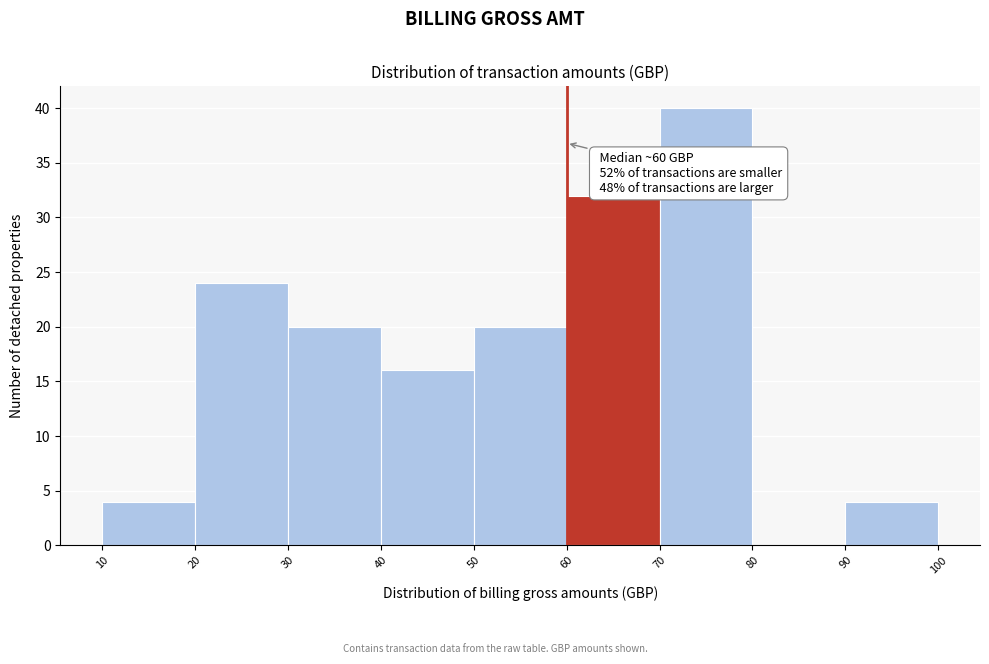

Over which range of the x-axis is the bar tallest?

70 to 80